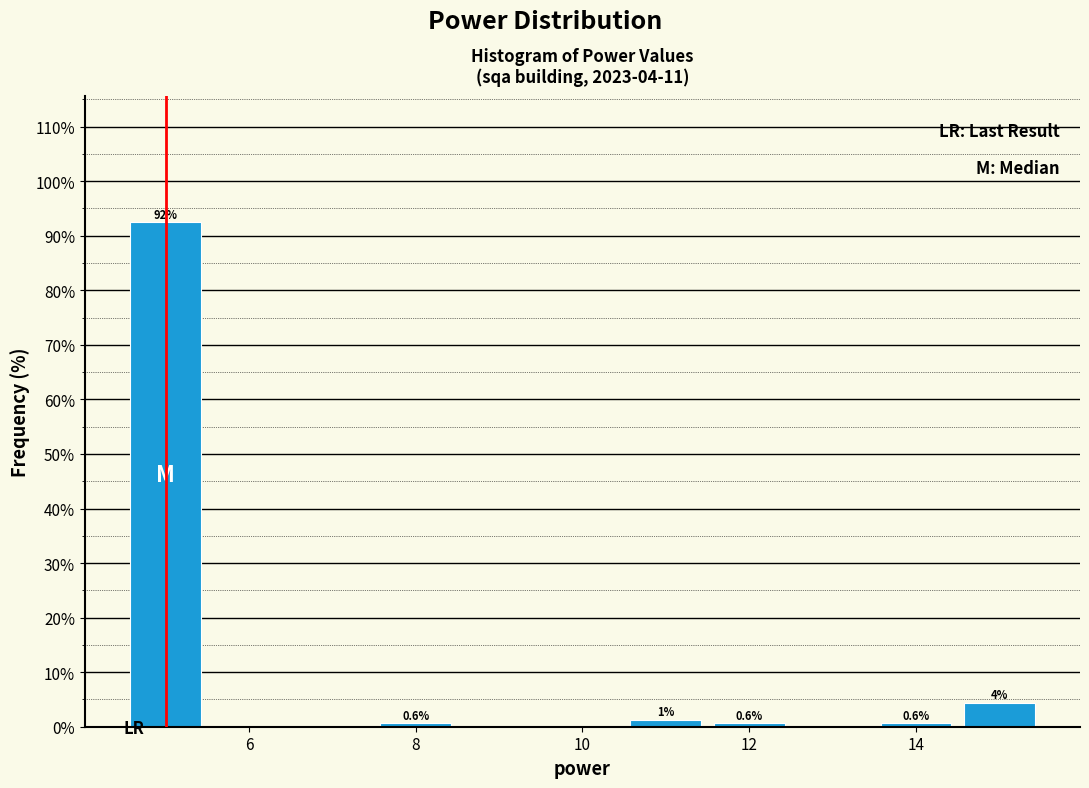

Over which range of the x-axis is the bar tallest?

4.5 to 5.5